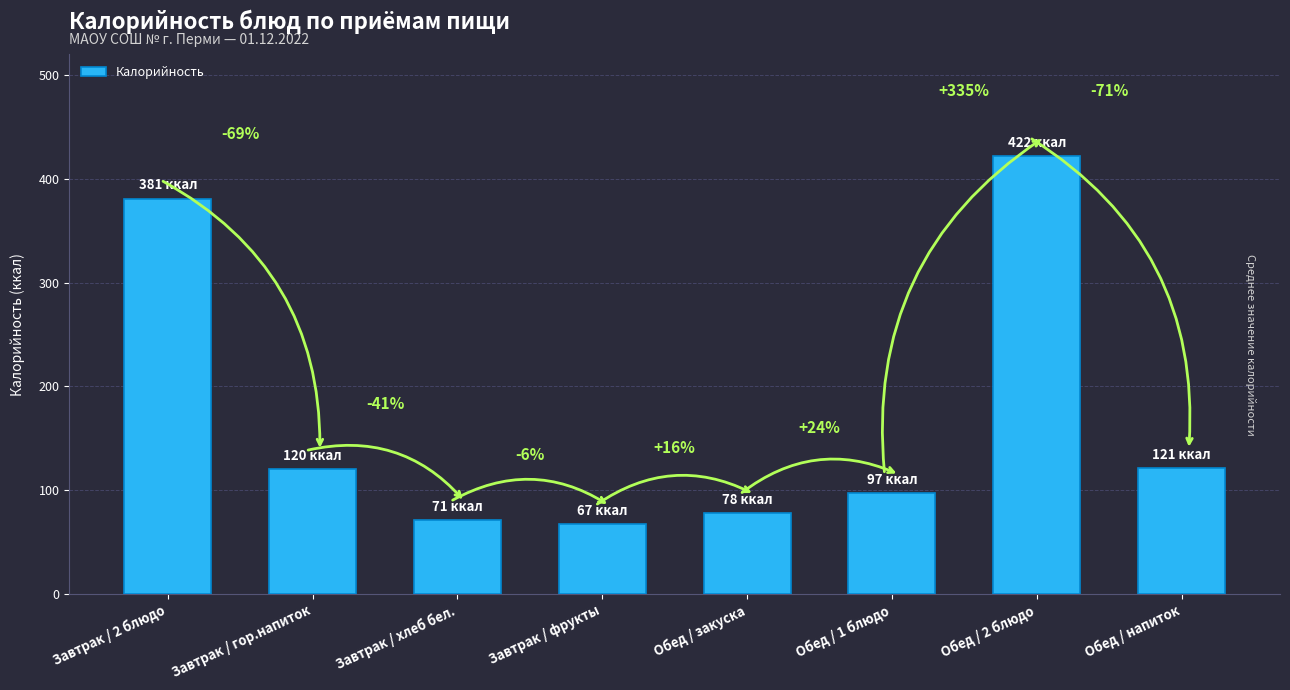

How many bars are there in total?

8